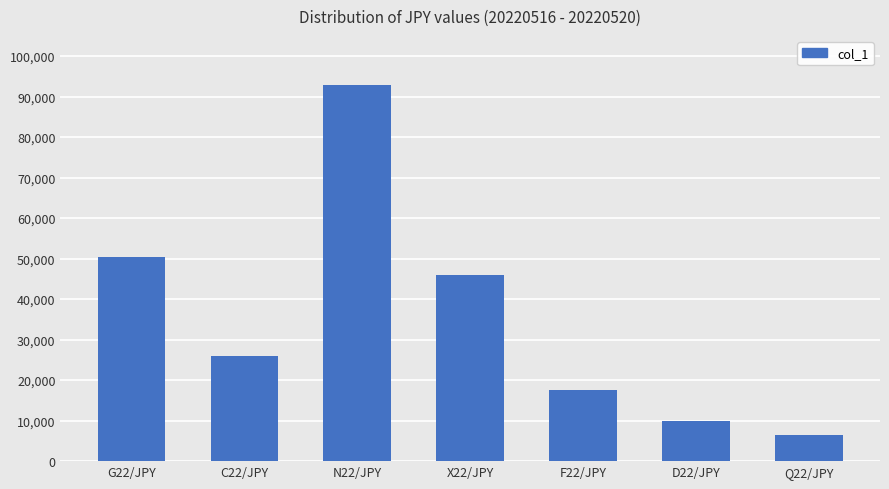

At which category does the chart reach its peak across all series?

N22/JPY